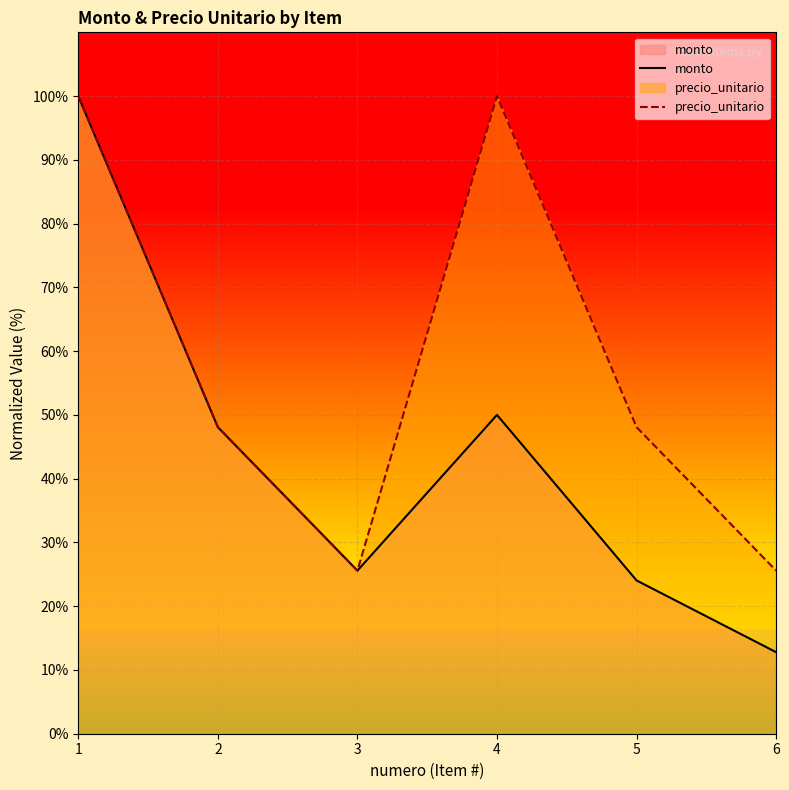

Is it true that precio_unitario equals 32.0 at 1?

False